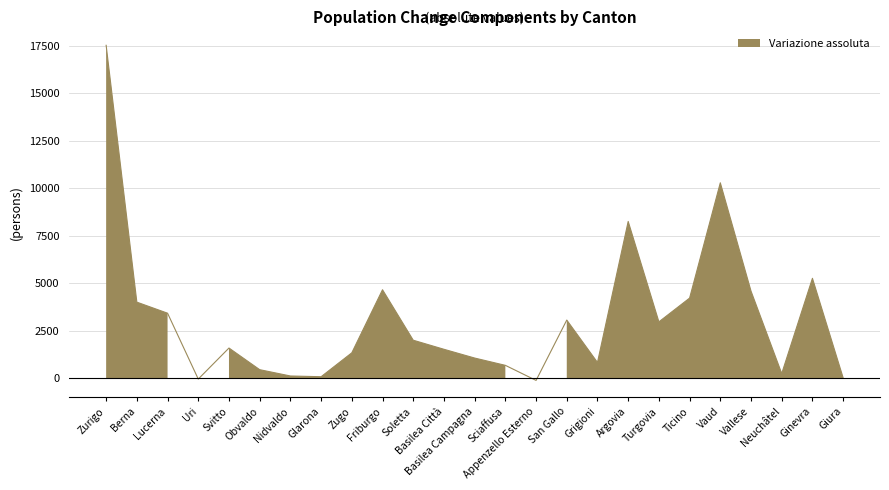

Which series has the largest total across all categories?

Variazione assoluta